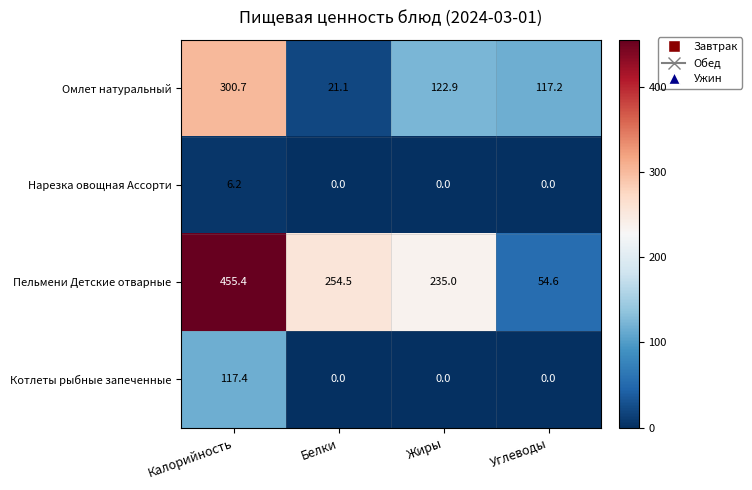

How many series are shown in this chart?

4